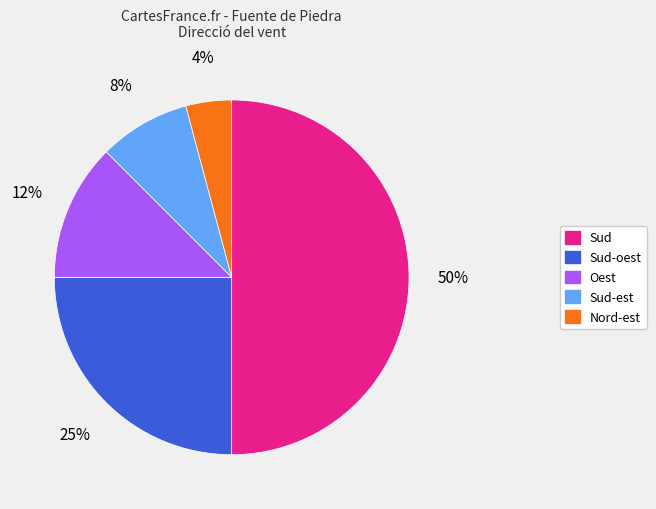

Count the number of slices in the pie.

5